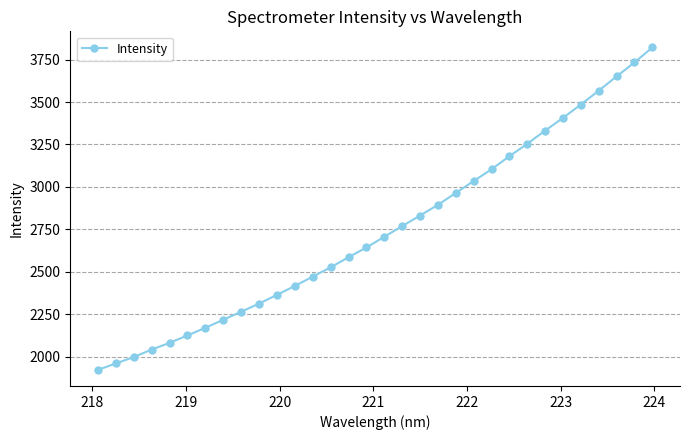

What is the smallest value displayed?

1922.6